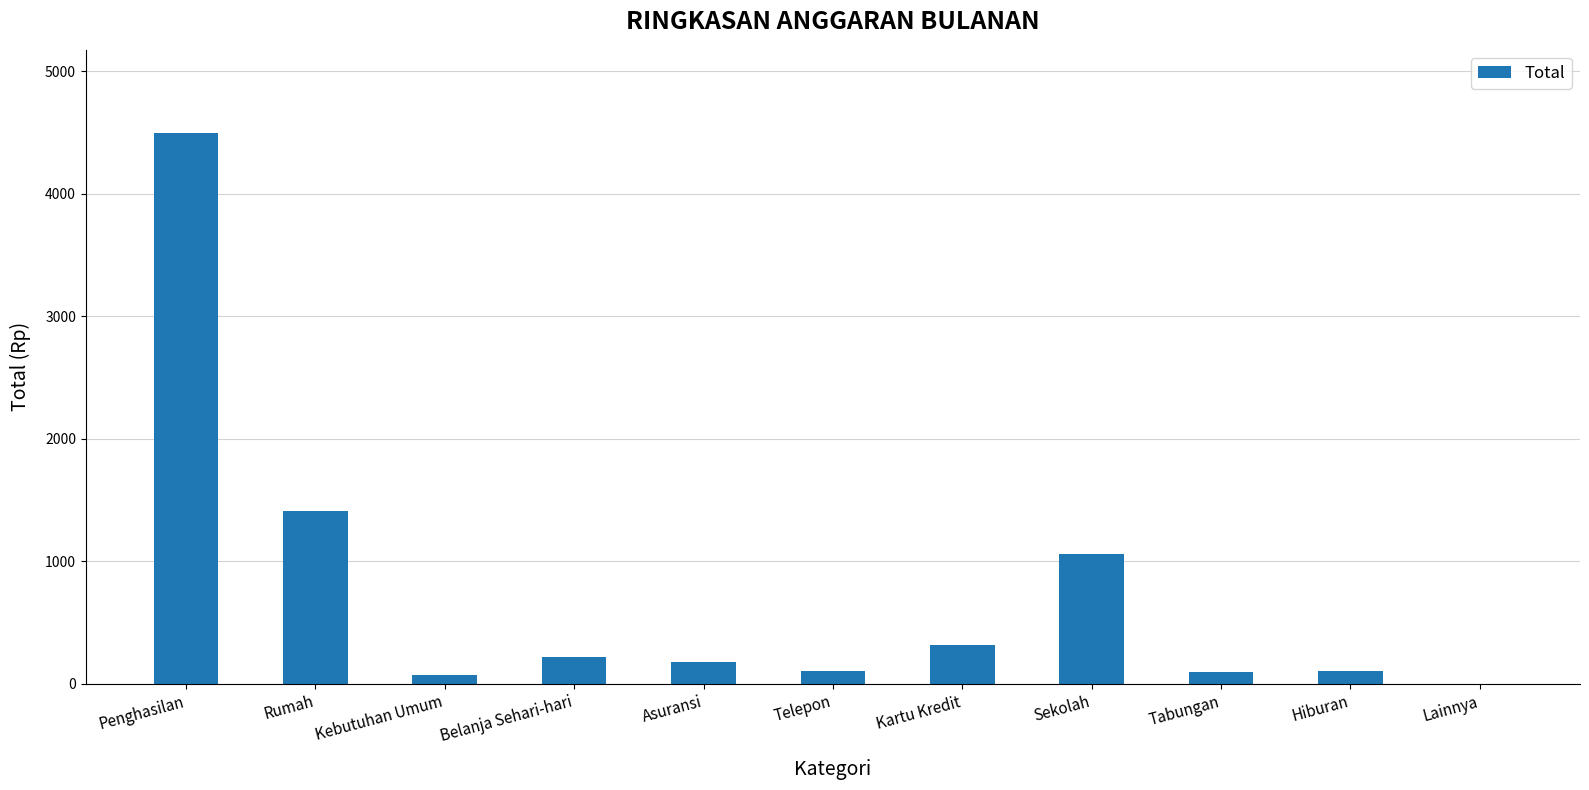

What is the average value?

734